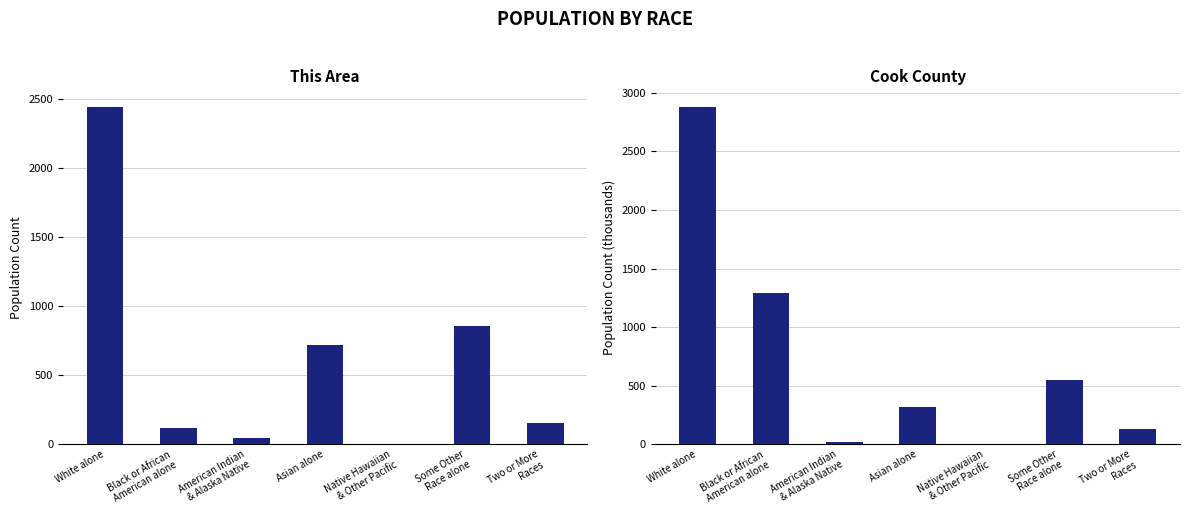

List the series in order of their overall mean, lowest first.

This Area, Cook County